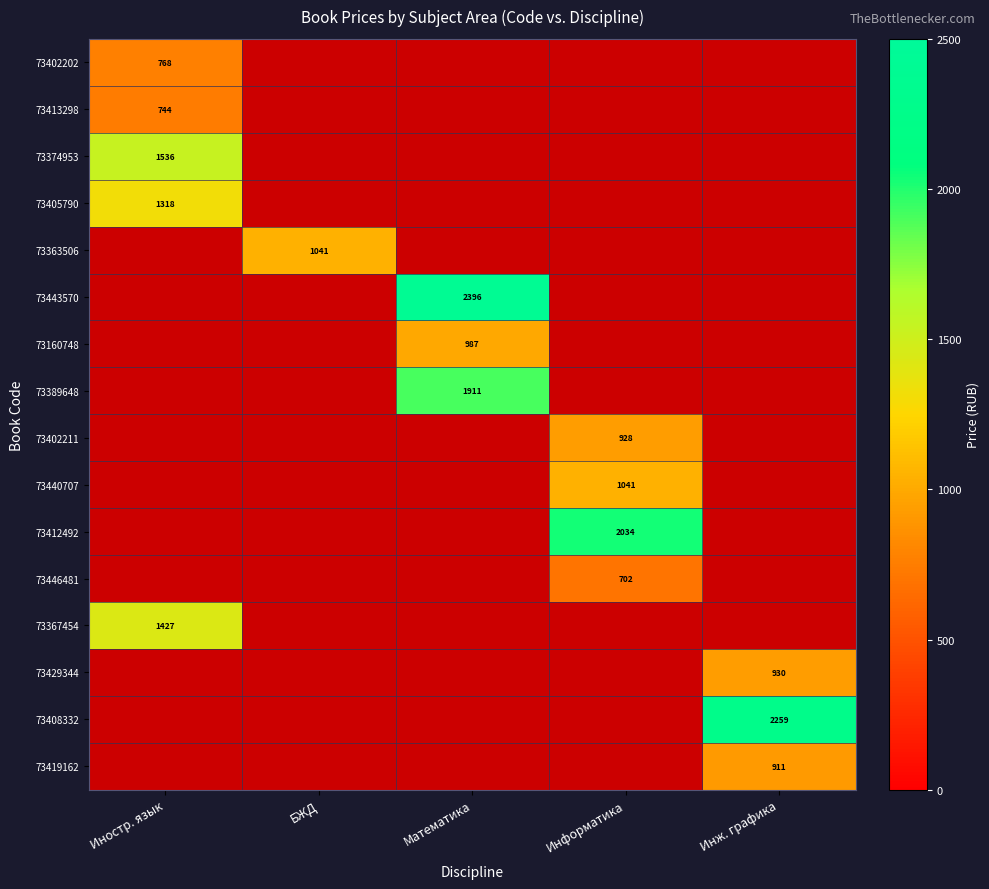

Count the number of categories in the chart.

5